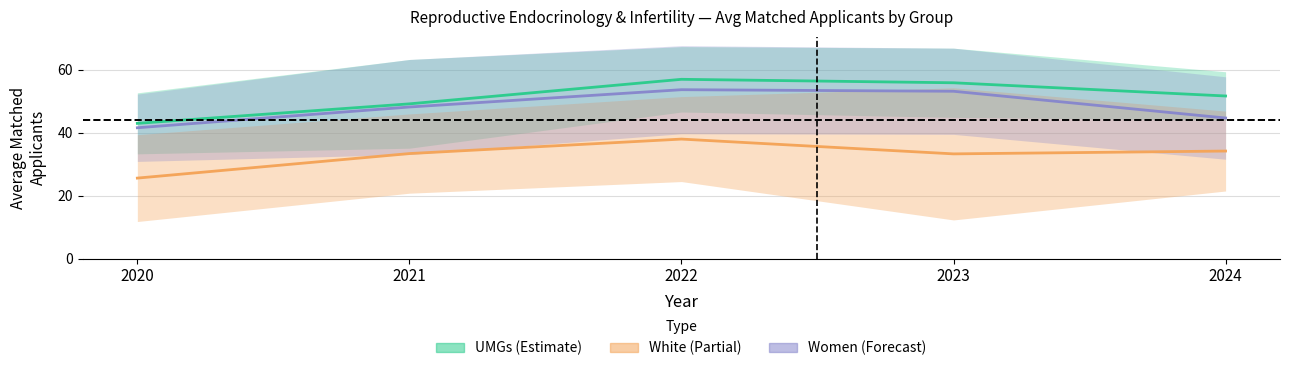

True or false: UMGs (Estimate) and Women (Forecast) intersect in this chart.

False